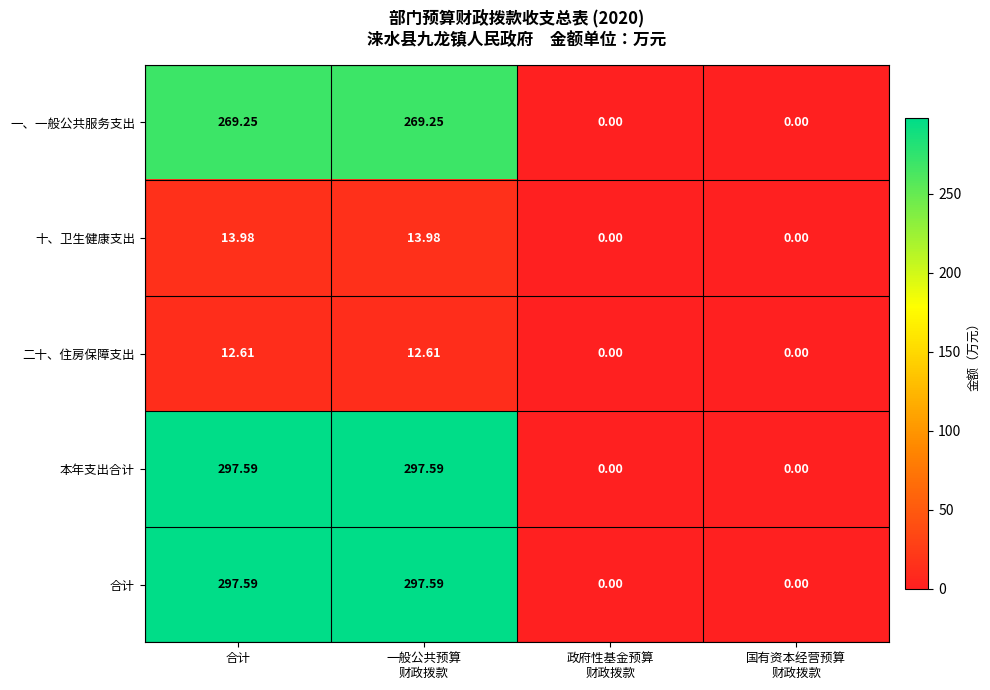

Is the value of 十、卫生健康支出 at 合计 greater than the value of 一、一般公共服务支出 at 合计?

No